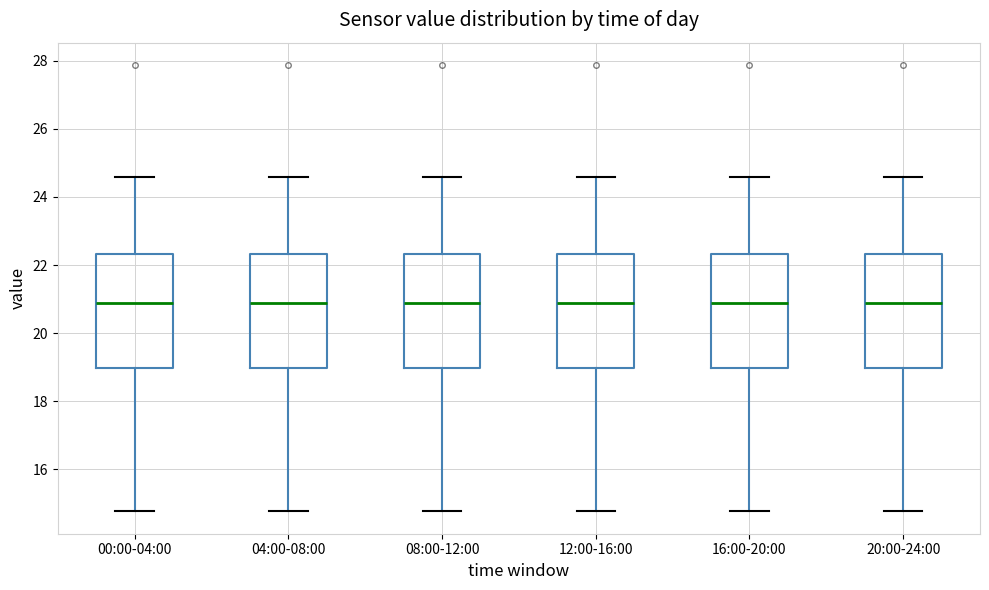

Reading left to right, read every box against the y-axis: the position of its median line, the range the box covers, and the ends of its whiskers. The values are not printed on the chart, so give them approximately, as read against the axis.

00:00-04:00: median 20.8, box 19.0 to 22.4, whiskers 14.8 to 24.6
04:00-08:00: median 20.8, box 19.0 to 22.4, whiskers 14.8 to 24.6
08:00-12:00: median 20.8, box 19.0 to 22.4, whiskers 14.8 to 24.6
12:00-16:00: median 20.8, box 19.0 to 22.4, whiskers 14.8 to 24.6
16:00-20:00: median 20.8, box 19.0 to 22.4, whiskers 14.8 to 24.6
20:00-24:00: median 20.8, box 19.0 to 22.4, whiskers 14.8 to 24.6